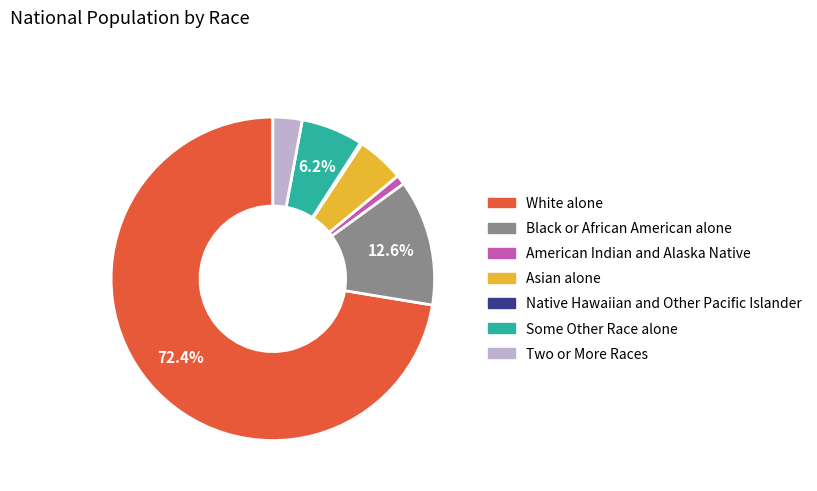

Do Two or More Races and Asian alone together represent more than half of the pie?

No